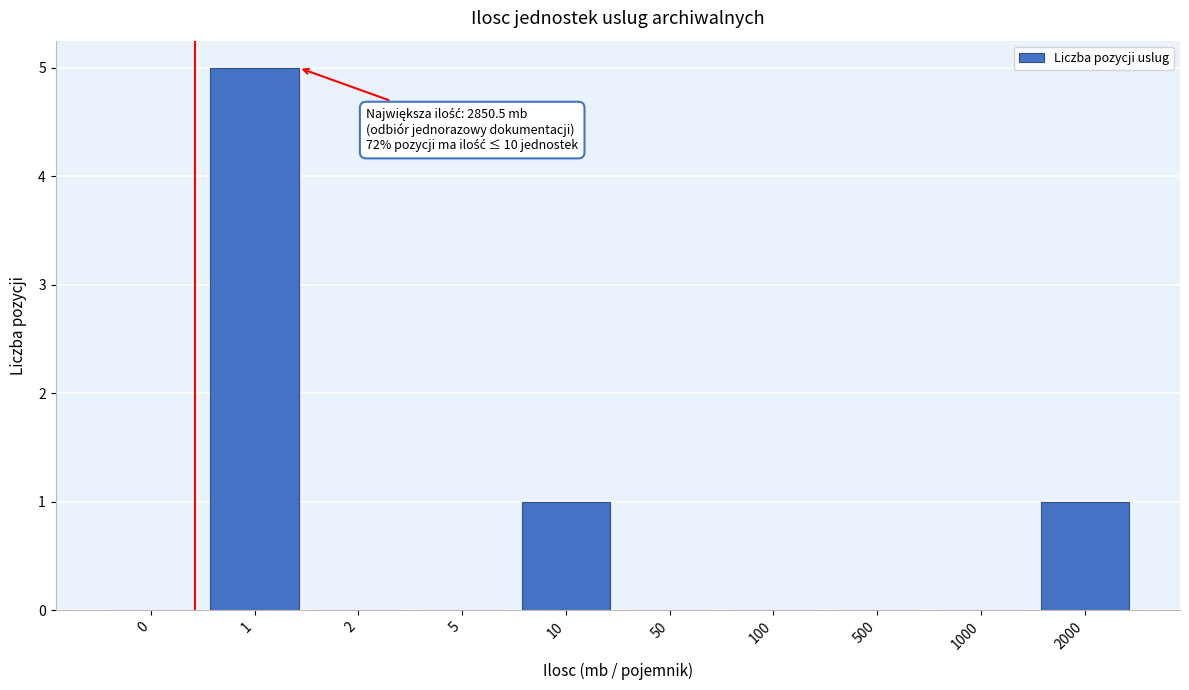

Reading left to right, transcribe all the data shown in this chart.

0=0	1=5	2=0	5=0	10=1	50=0	100=0	500=0	1000=0	2000=1